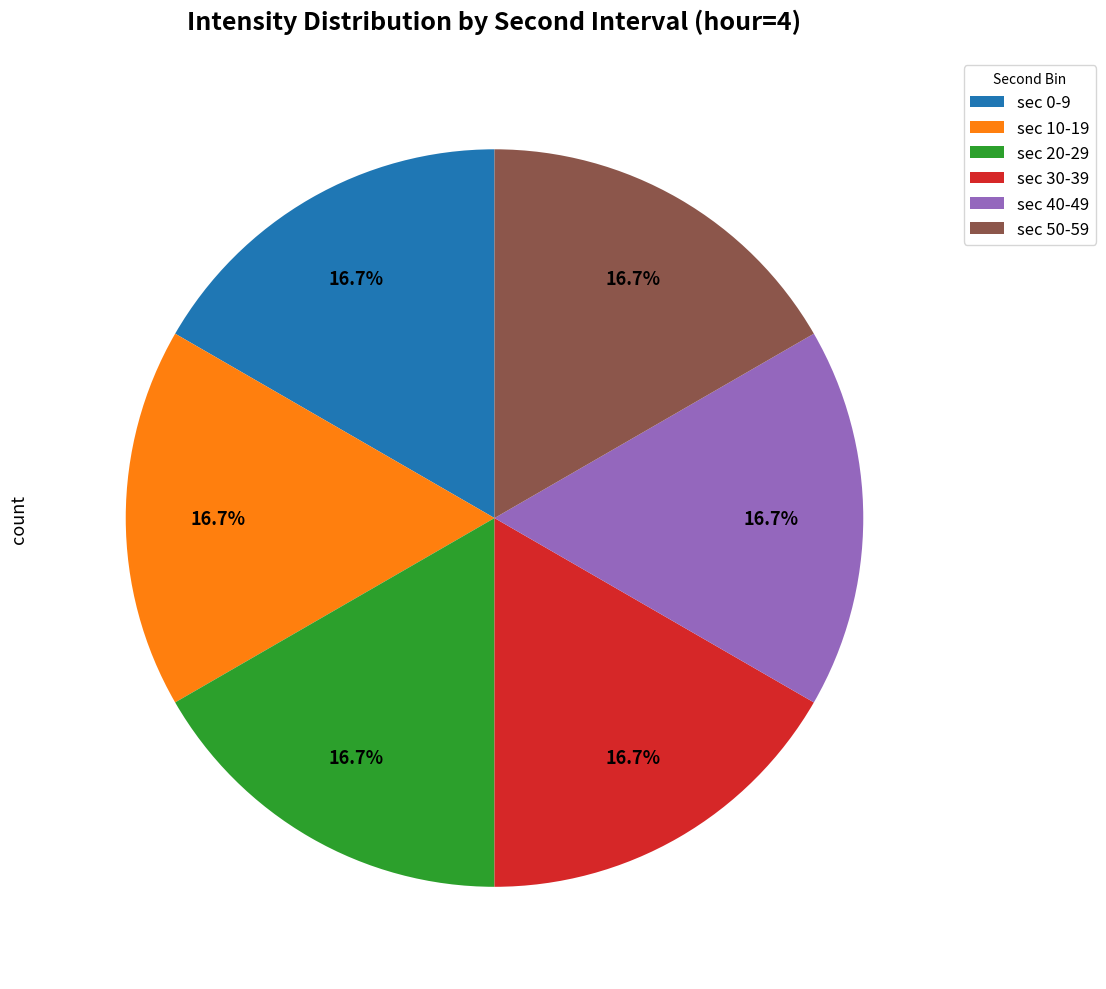

Is there any slice that represents more than half of the pie?

No